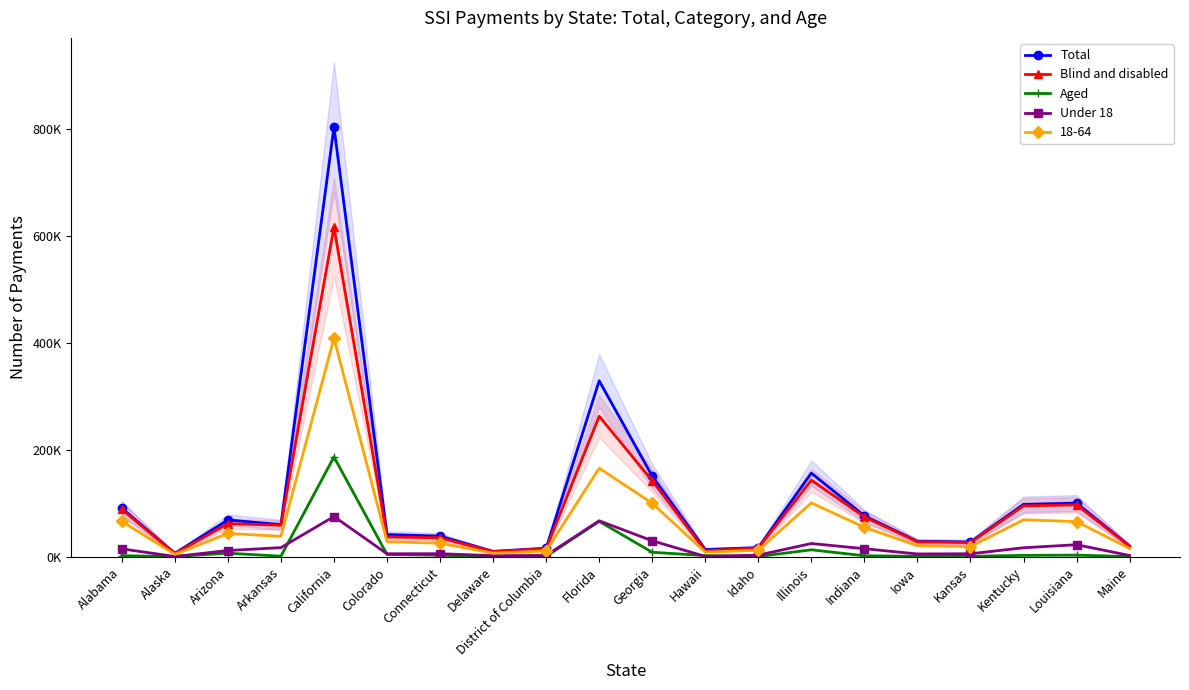

At which label is Under 18 closest to 38?

Georgia